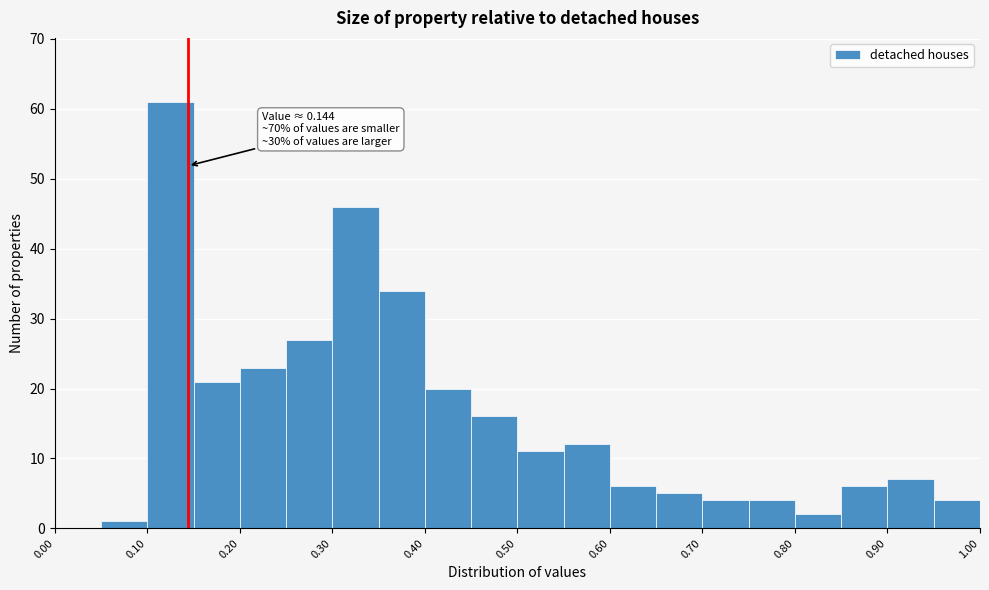

Over which range of the x-axis is the bar tallest?

0.10 to 0.15